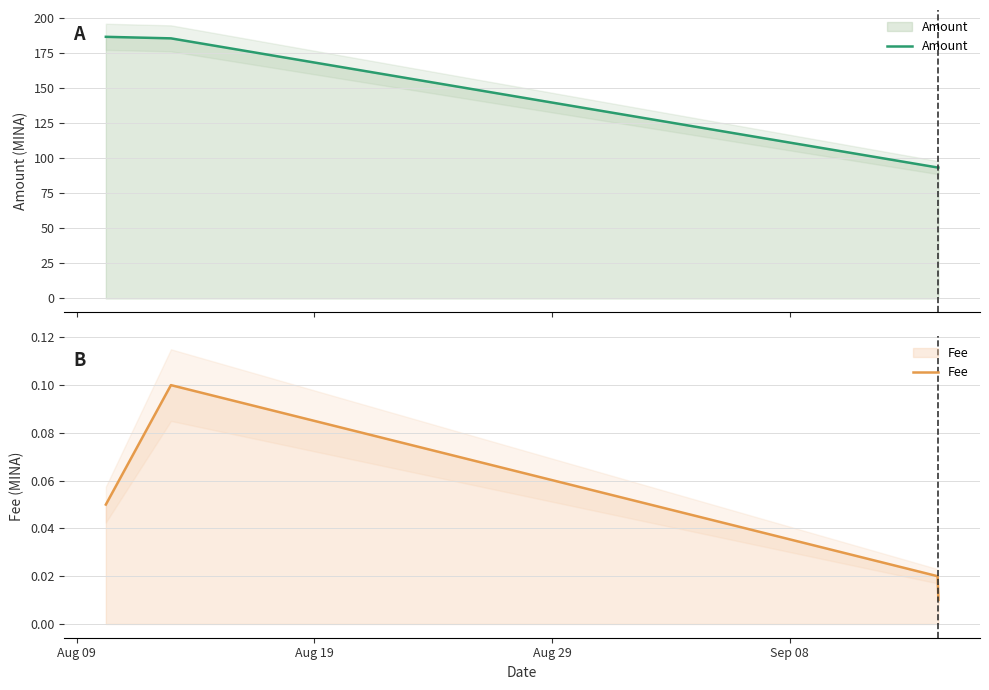

True or false: Fee has more than 1 points higher than both neighbors.

False